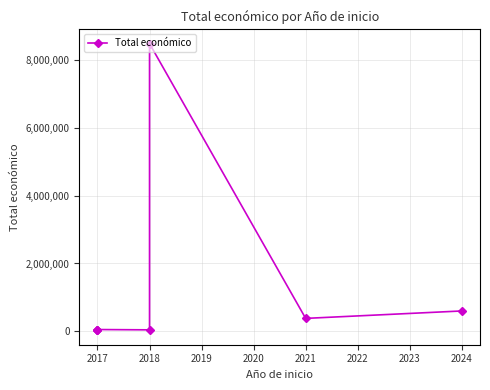

How many values are below 52055?

3